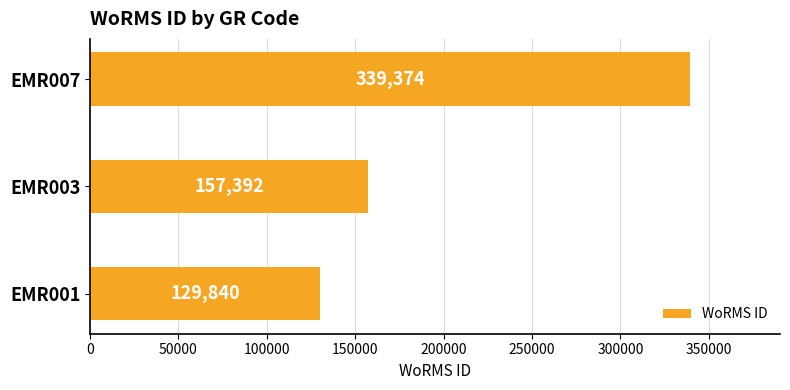

What is the maximum value shown in the chart?

339374